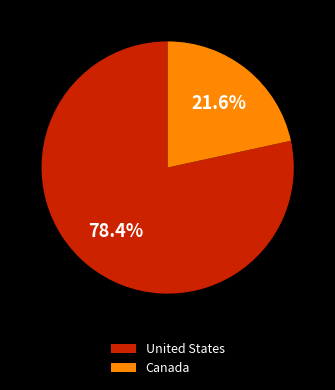

Between Canada and United States, which is larger?

United States